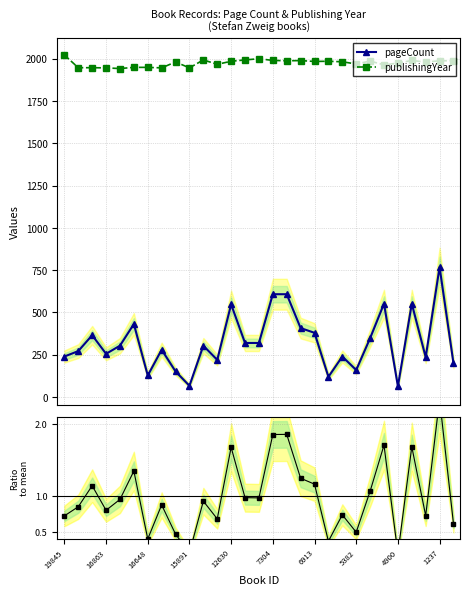

The value of publishingYear at 16863 is 3225.8. True or false?

False